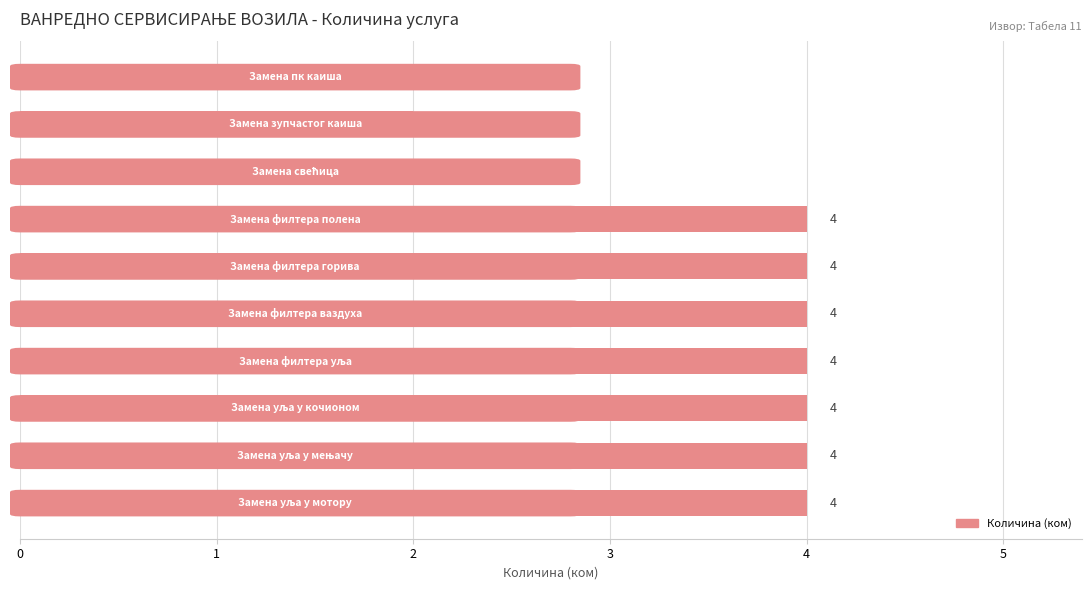

What is the greatest value displayed?

4